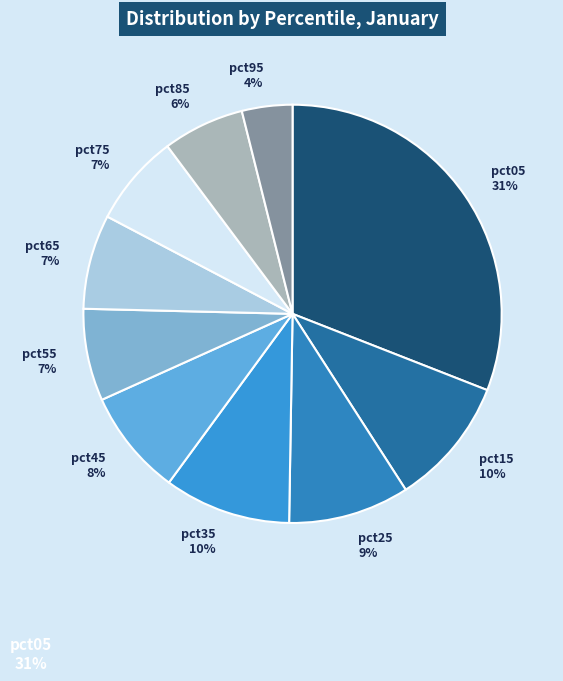

Is the sum of pct65 7% and pct25 9% greater than half?

No